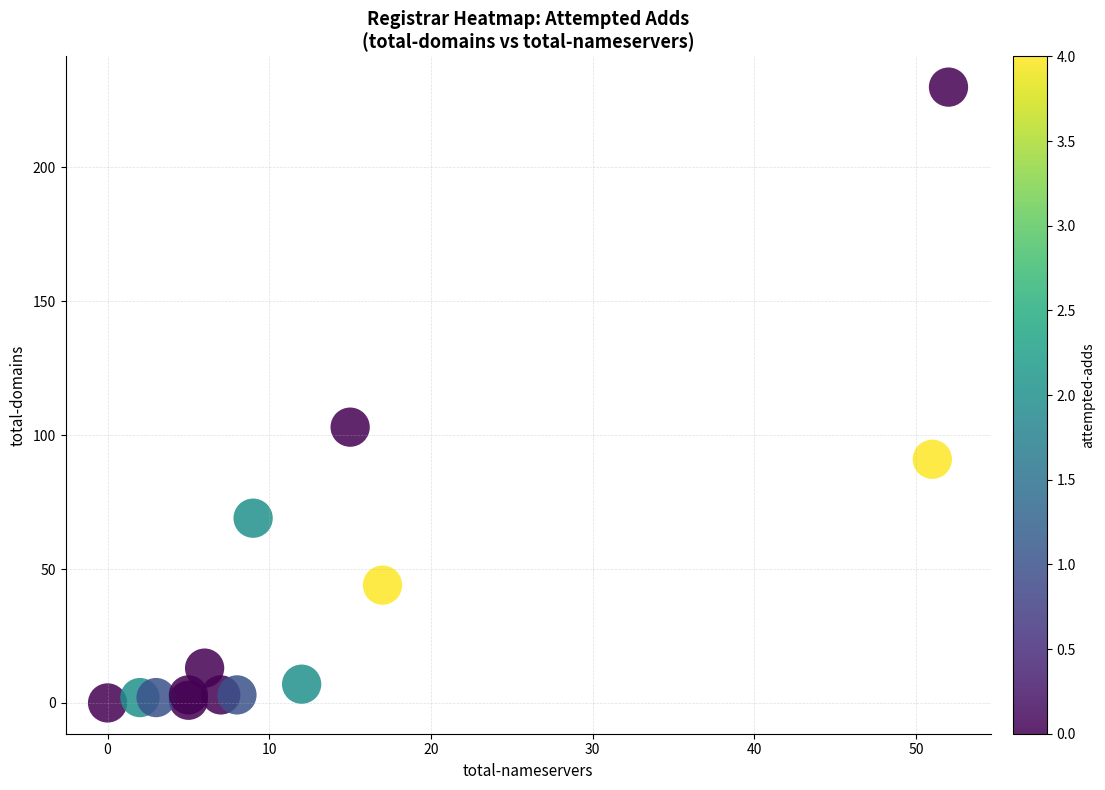

What Y value in the scatter plot is closest to 115?

103